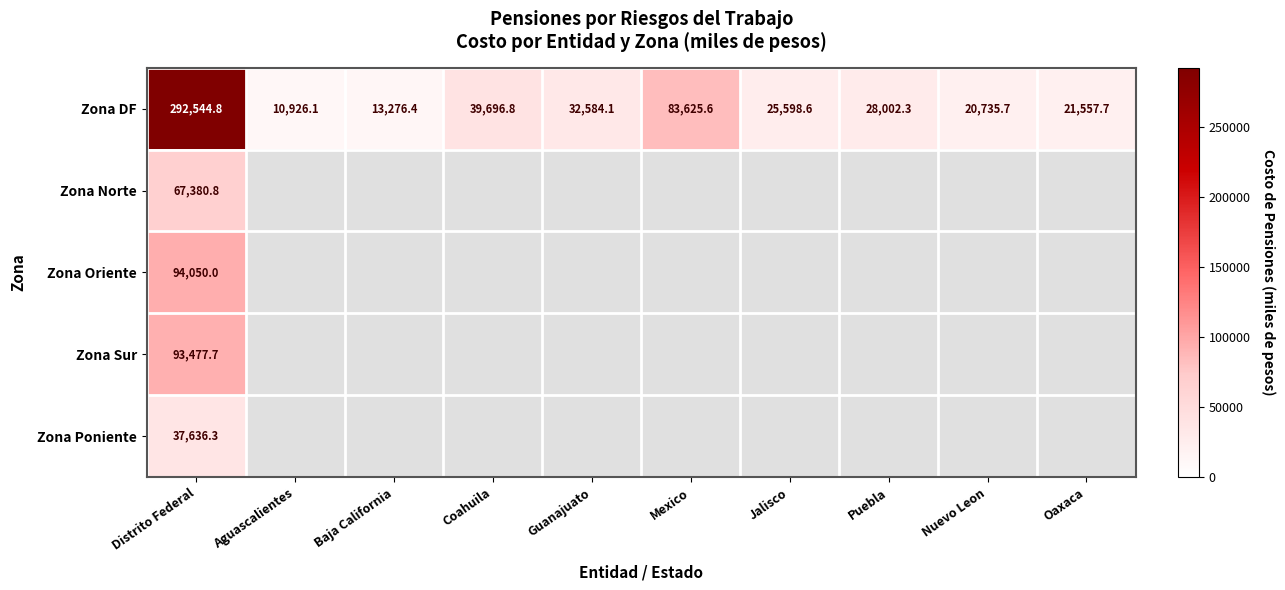

Between Baja California and Coahuila, which is larger?

Coahuila